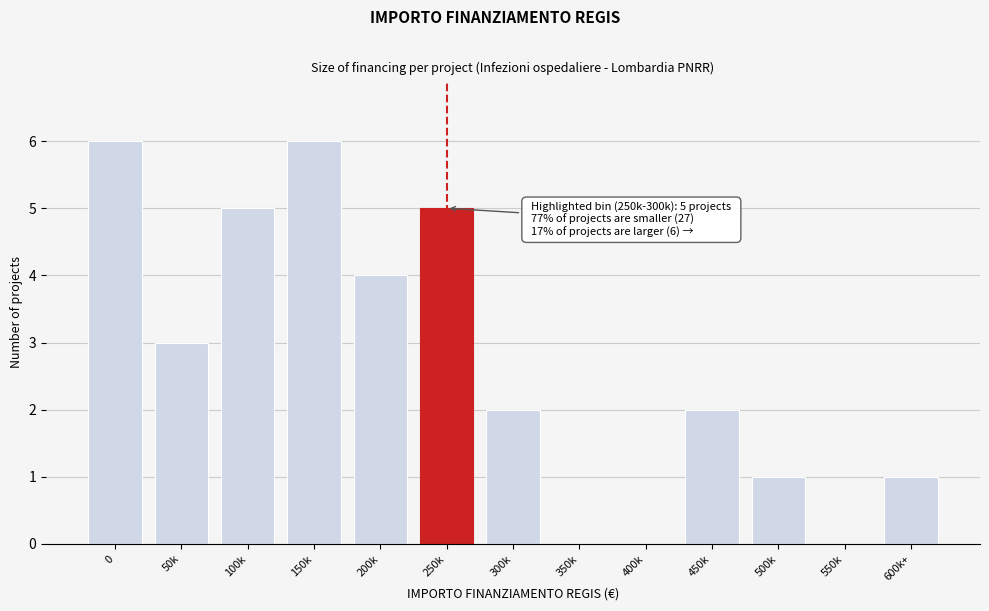

Reading right to left, transcribe all the data shown in this chart.

600k+=1	550k=0	500k=1	450k=2	400k=0	350k=0	300k=2	250k=5	200k=4	150k=6	100k=5	50k=3	0=6